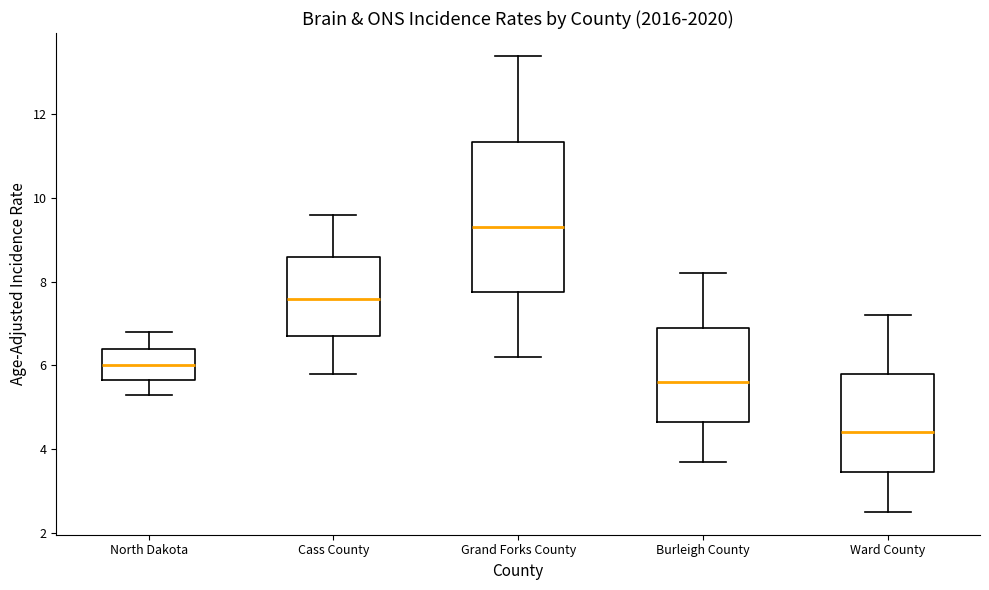

Which box's median line is the highest?

Grand Forks County